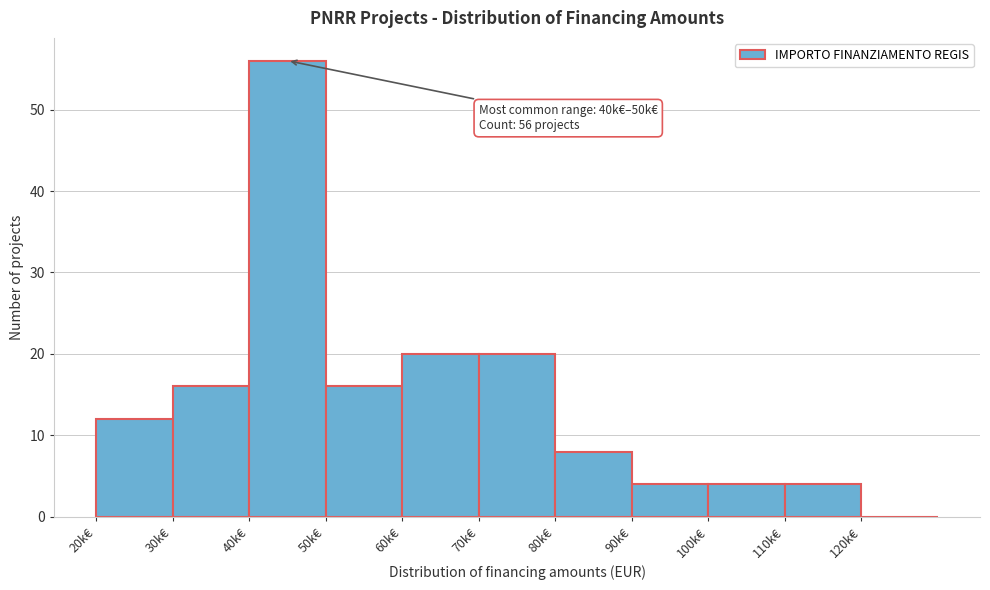

Reading left to right, list all the values displayed in this chart.

20k€=12	30k€=16	40k€=56	50k€=16	60k€=20	70k€=20	80k€=8	90k€=4	100k€=4	110k€=4	120k€=0